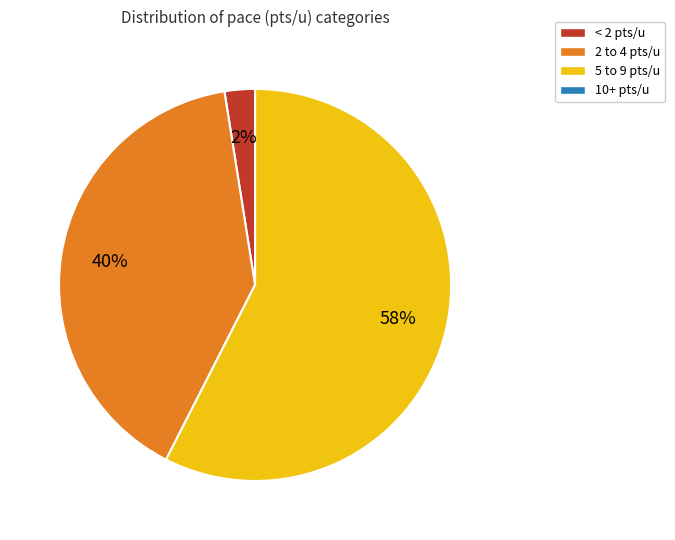

Which category has the biggest portion of the pie?

5 to 9 pts/u